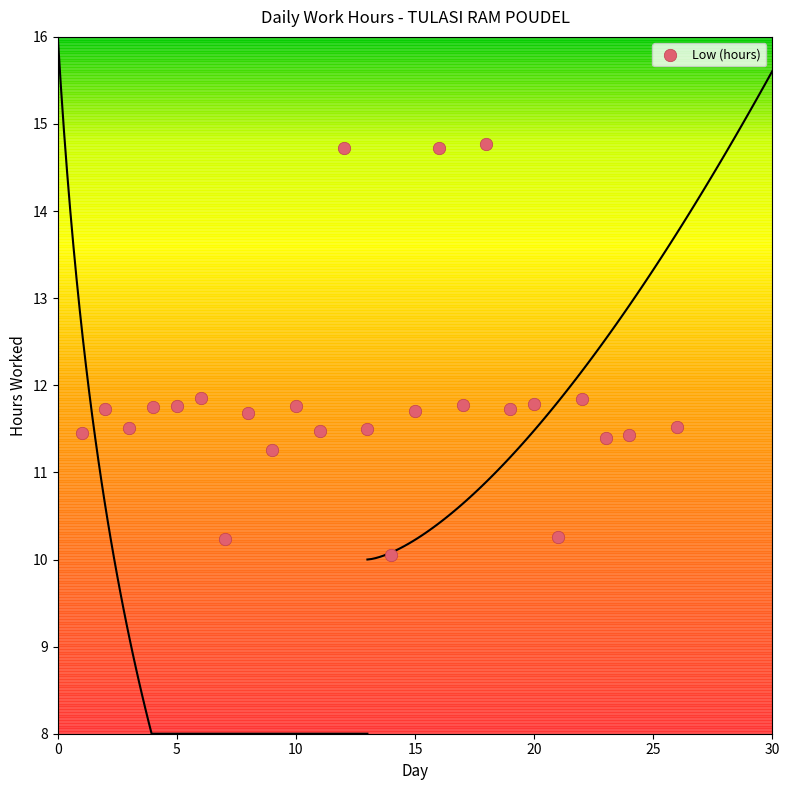

What is the range of Y values (max minus min)?

4.7